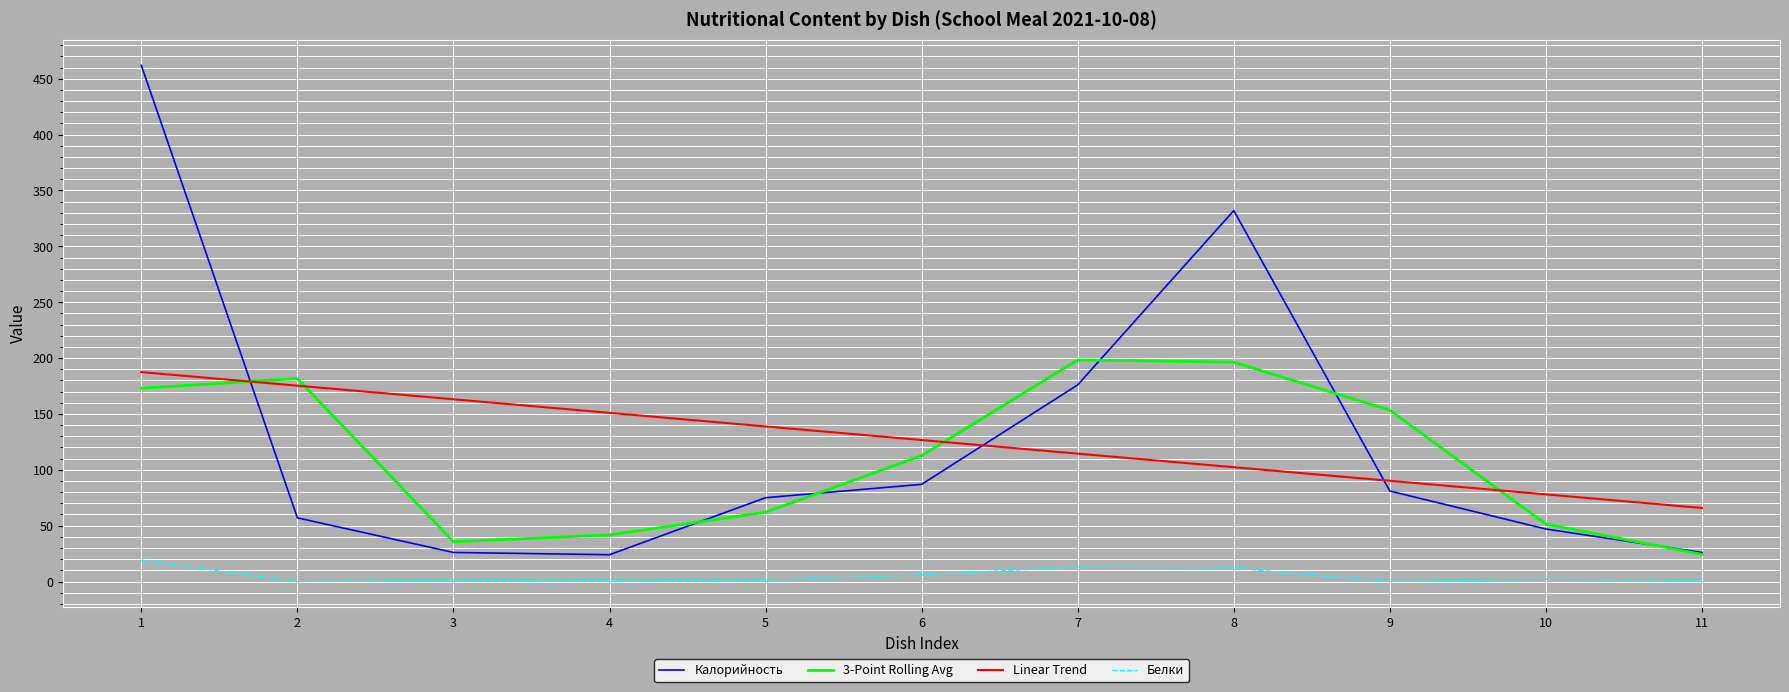

Is this an area chart (filled region under the line)?

No